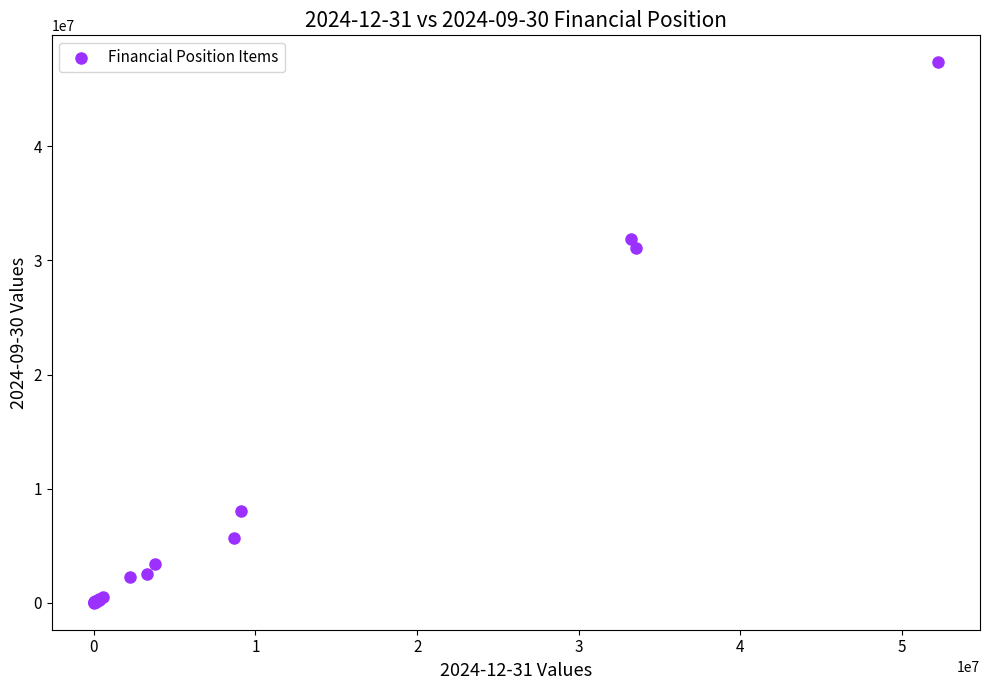

What Y value in the scatter plot is closest to 23686310?

31058958